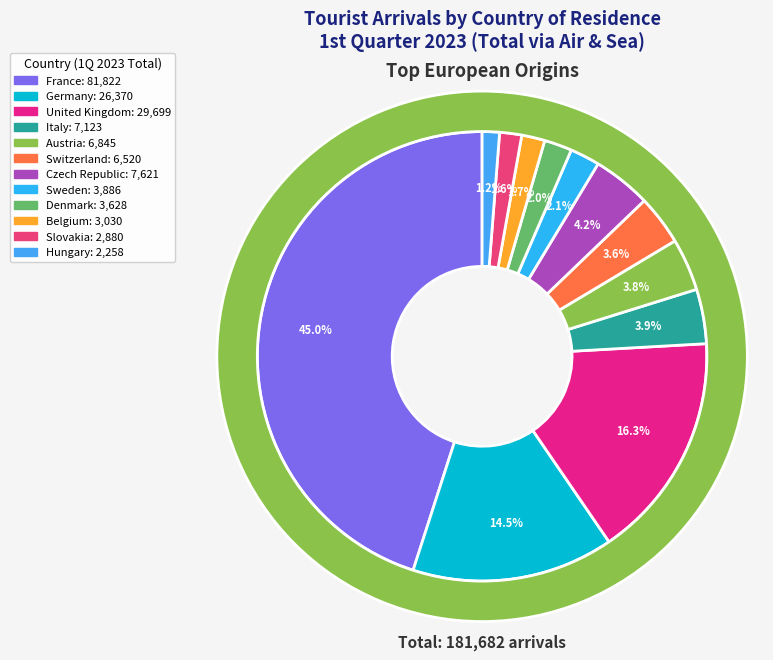

To the nearest percent, what portion does Italy represent?

4%